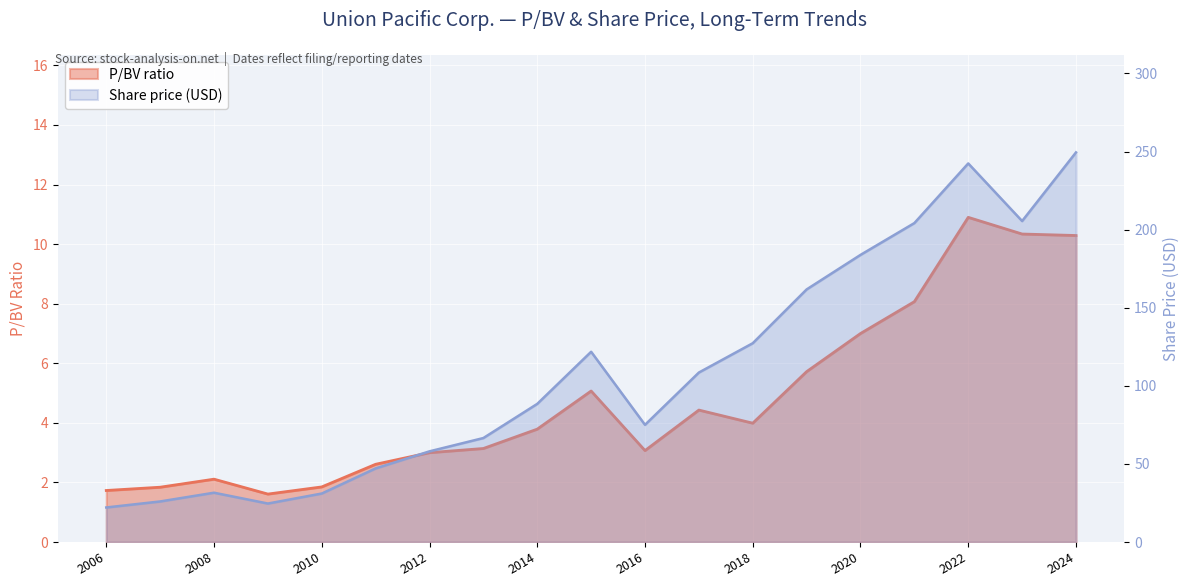

The value of P/BV at 2021-02-05 is 8.1. True or false?

True